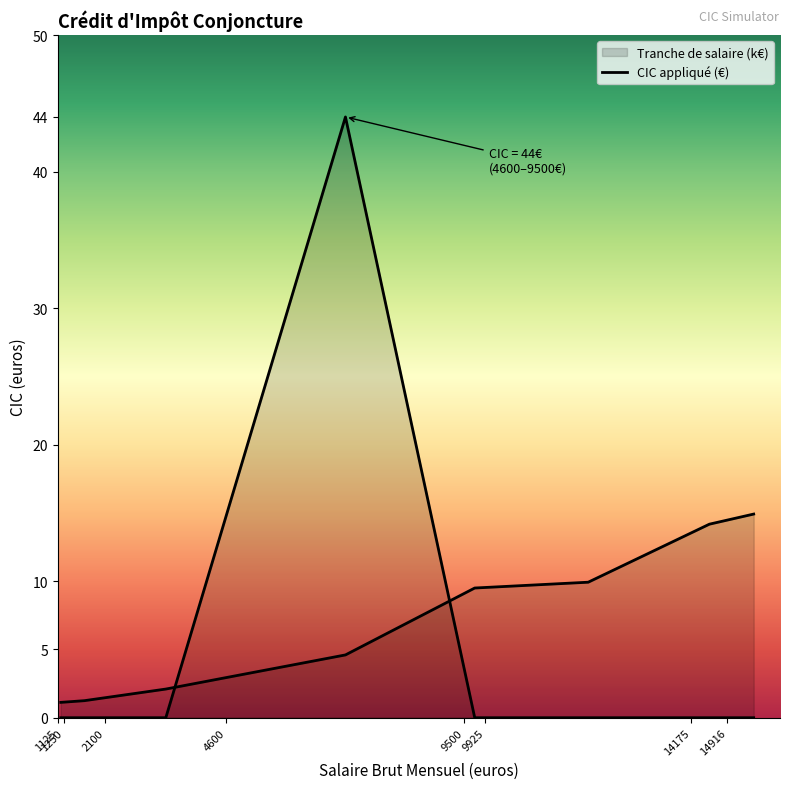

Is it true that lower_bound equals 1.5 at 1125-1250?

False